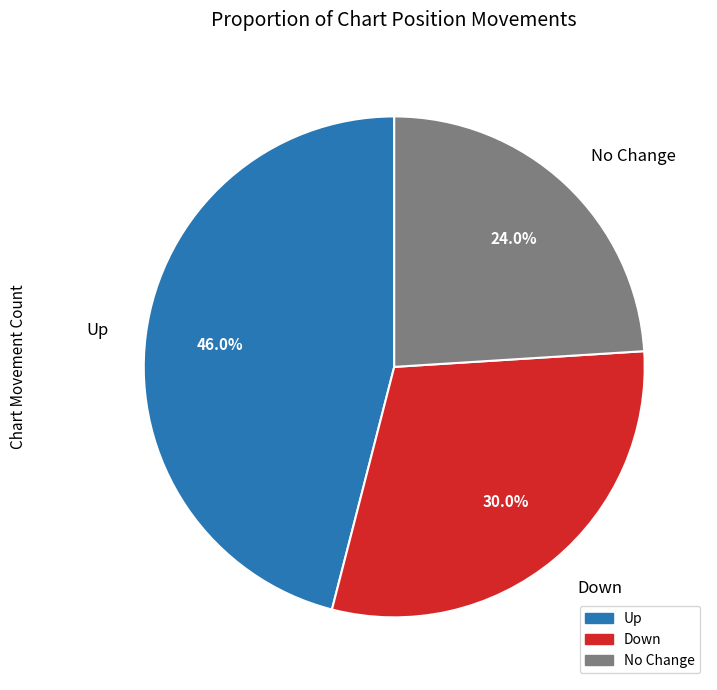

To the nearest percent, what is the average slice percentage?

33%